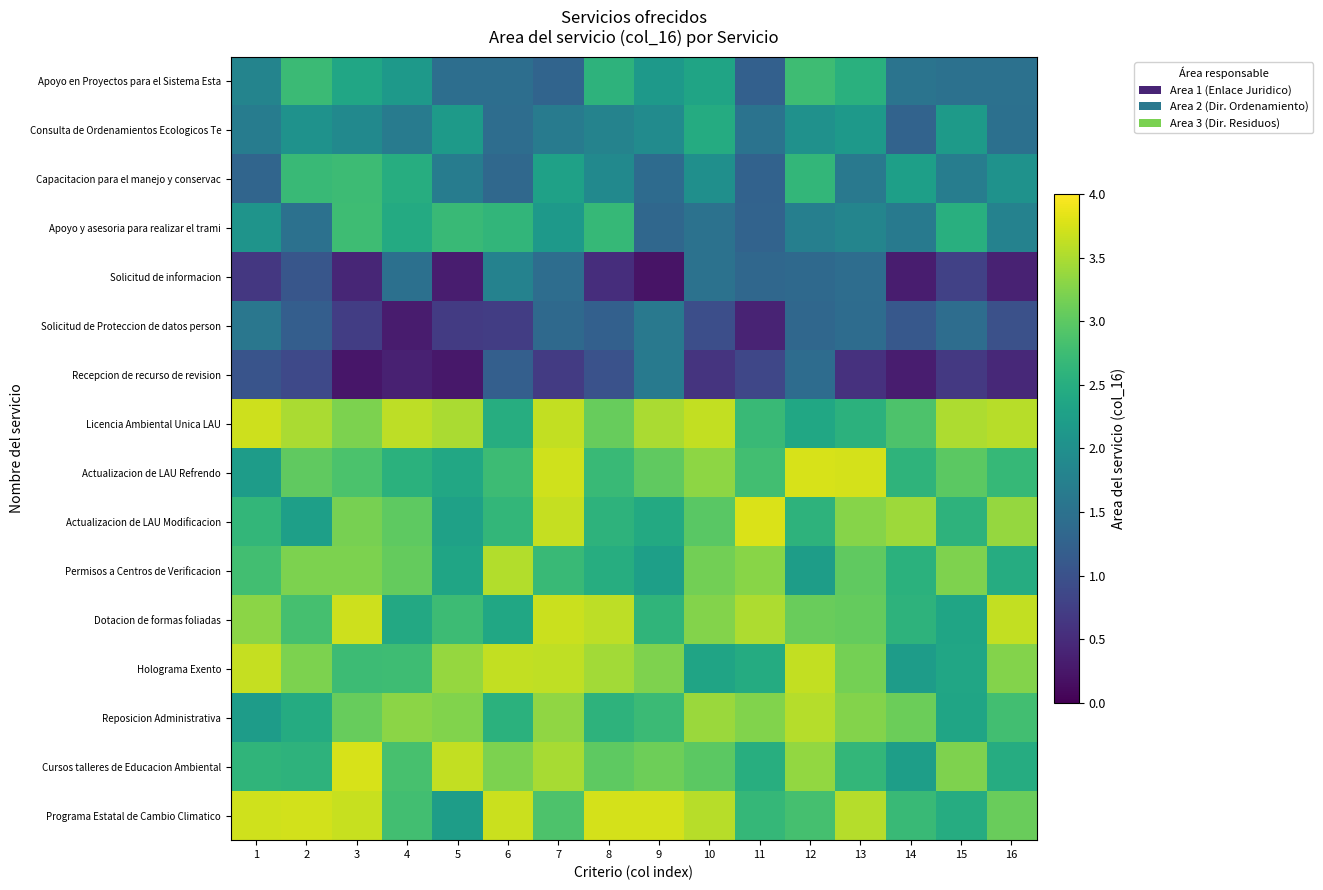

At how many categories does at least one series exceed 3?

16